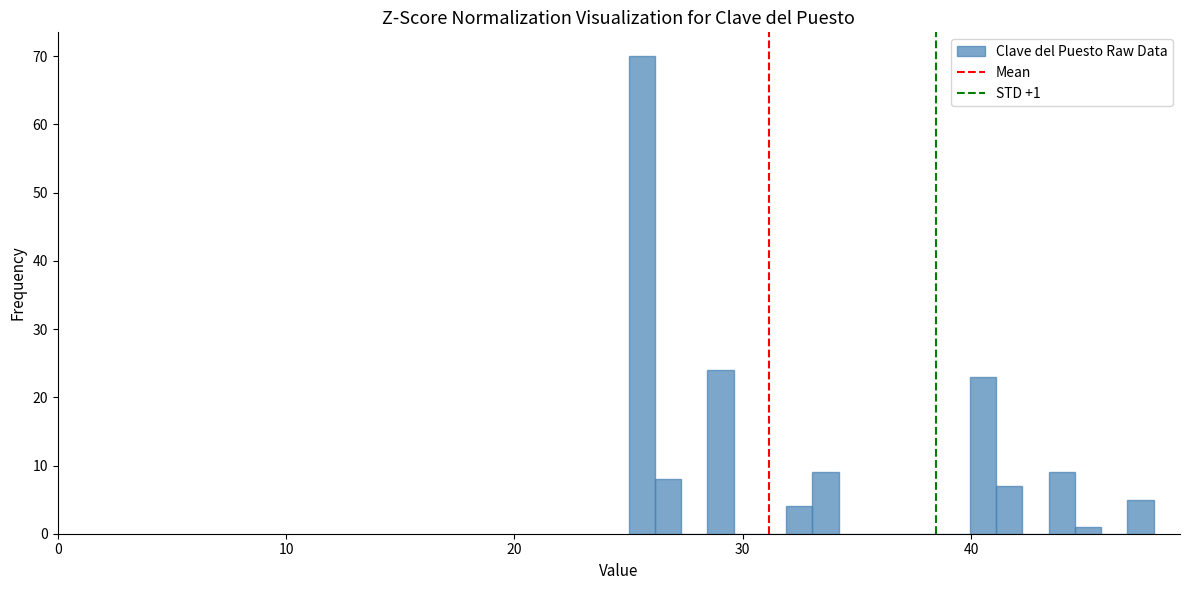

Read against the x-axis, roughly where is the centre of the tallest bar?

26